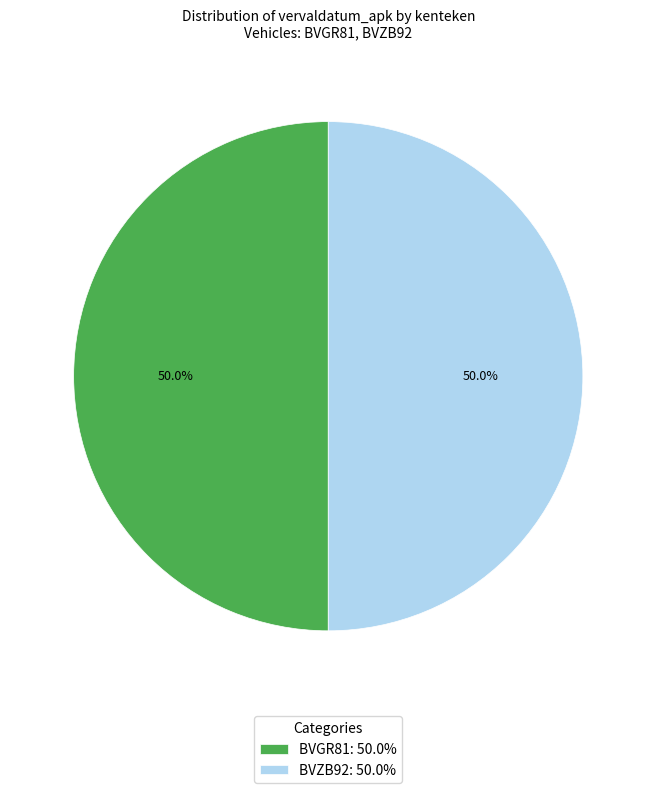

Approximately how many times larger is the value at BVGR81: 50.0% compared to BVZB92: 50.0%?

1.0